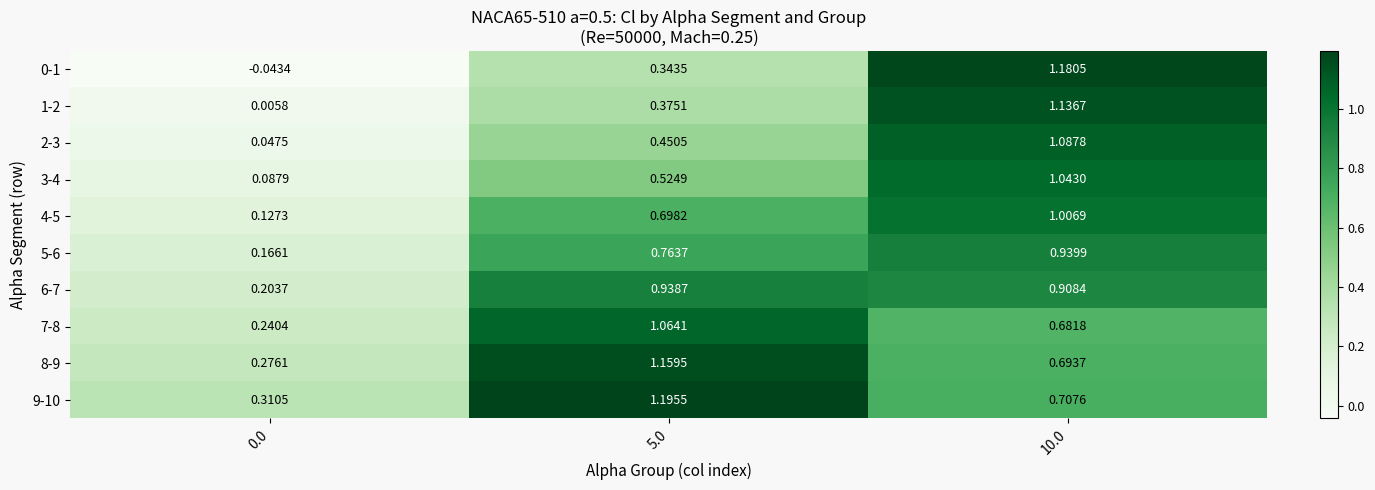

Count the number of data series in this chart.

10